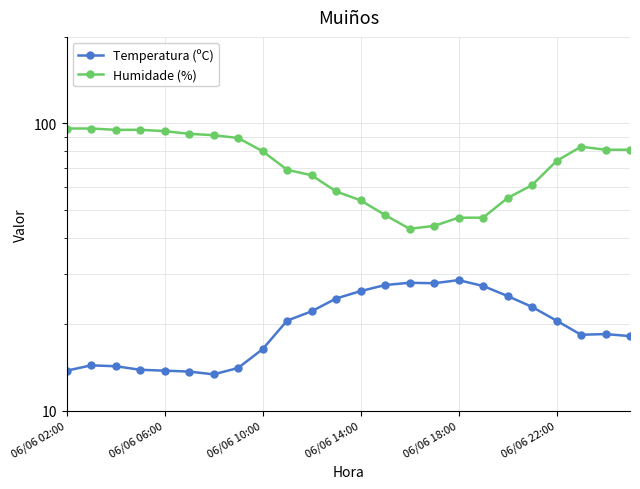

What is the total value across all series at 23?

99.2